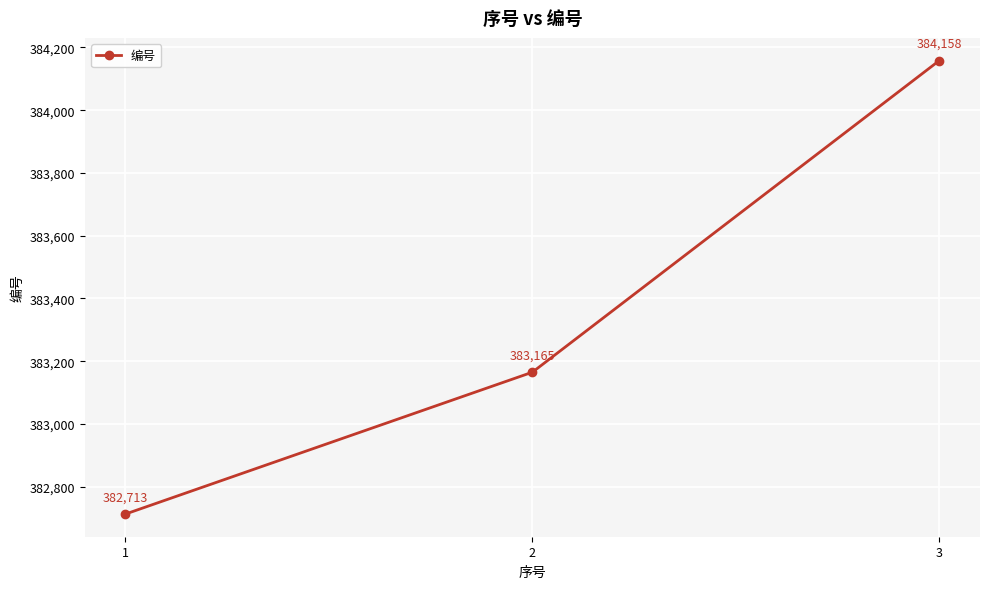

What is the approximate value at 1, to the nearest 50?

382700